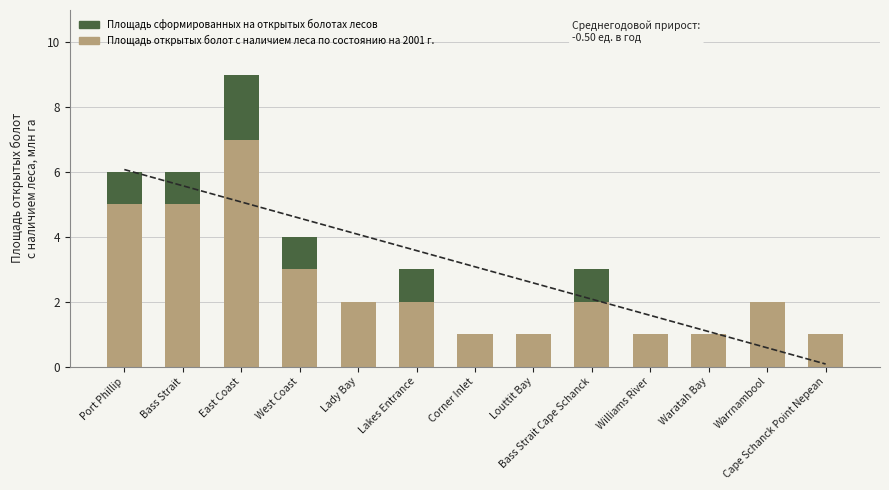

What is the total value across all series at Lady Bay?

2